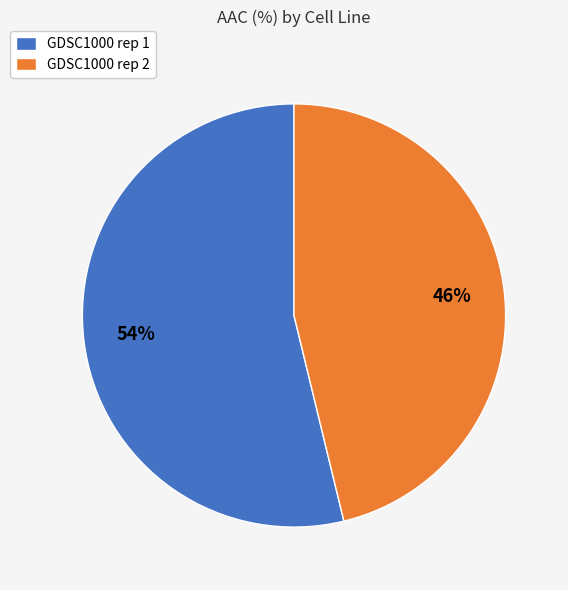

Which category accounts for the majority?

GDSC1000 rep 1